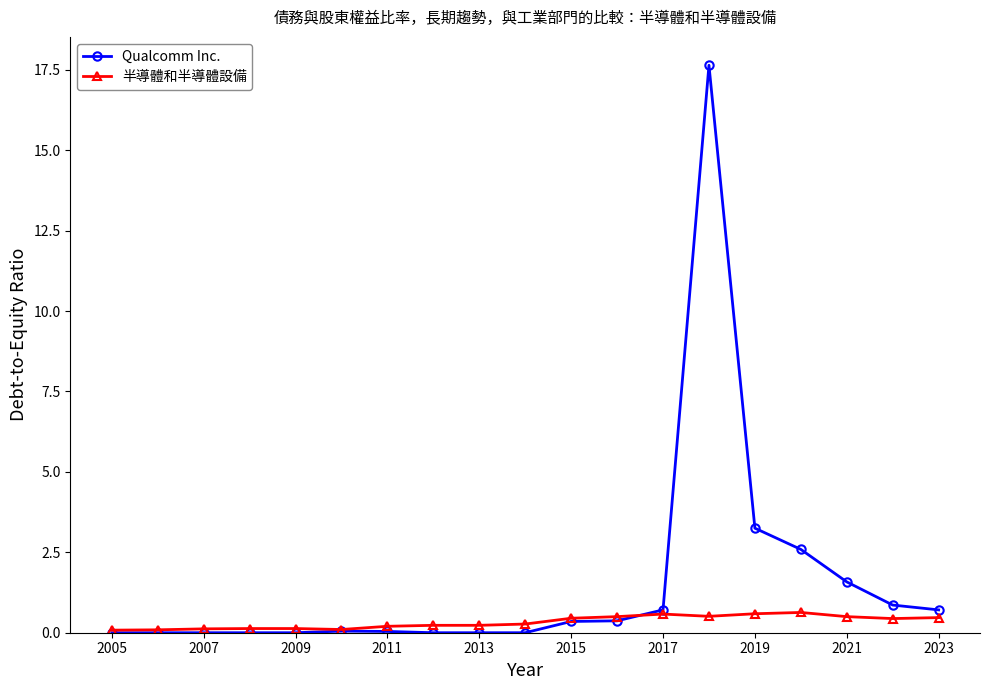

Rank the series by their average value, from lowest to highest.

半導體和半導體設備, Qualcomm Inc.